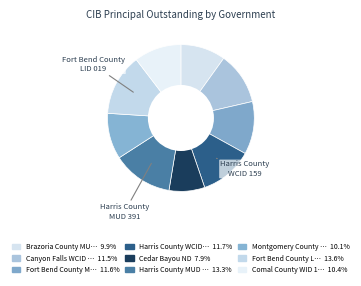

Rank the categories by value from highest to lowest.

Fort Bend County LID 019, Harris County MUD 391, Harris County WCID 159, Fort Bend County MUD 152, Canyon Falls WCID 2, Comal County WID 1A, Montgomery County MUD 84, Brazoria County MUD 56, Cedar Bayou ND